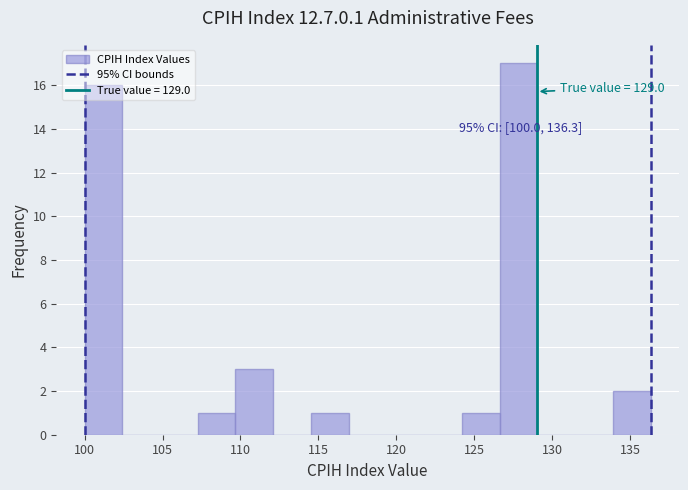

Over which range of the x-axis is the bar tallest?

126.5 to 129.0